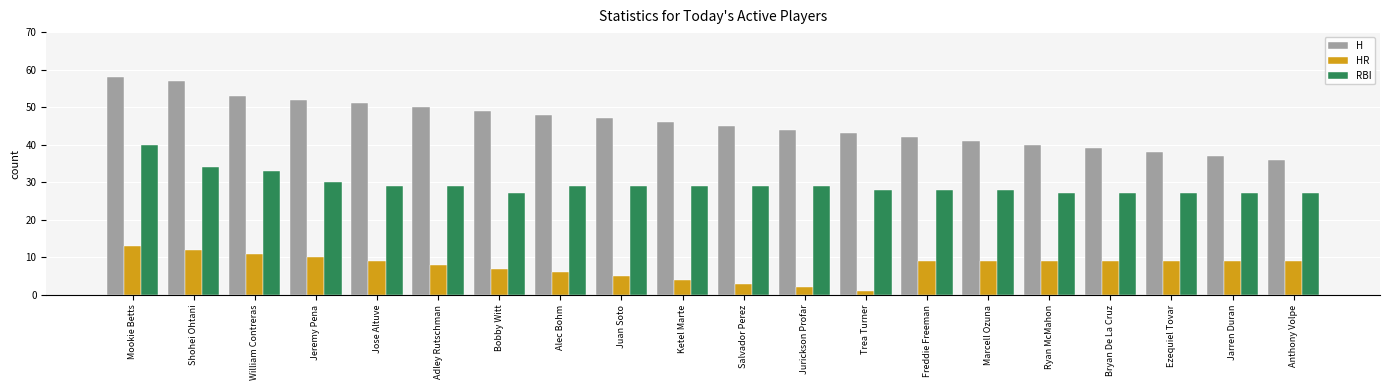

How many groups of bars are there?

20